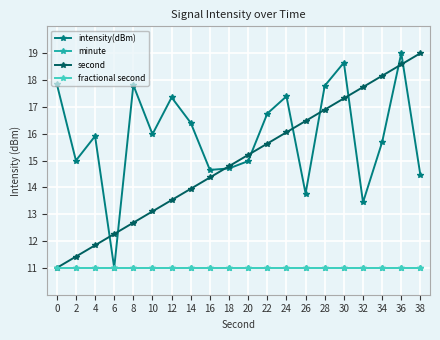

At which category is the sum across all series the highest?

36